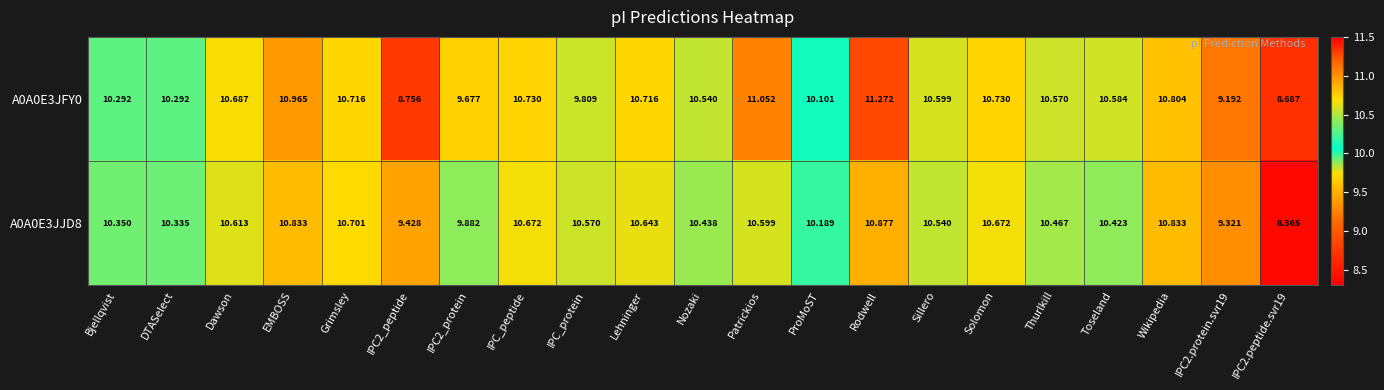

At which category is the sum across all series the highest?

Rodwell